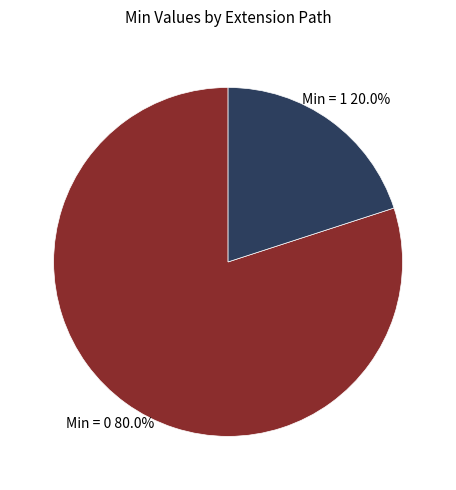

Is there any slice that represents more than half of the pie?

Yes